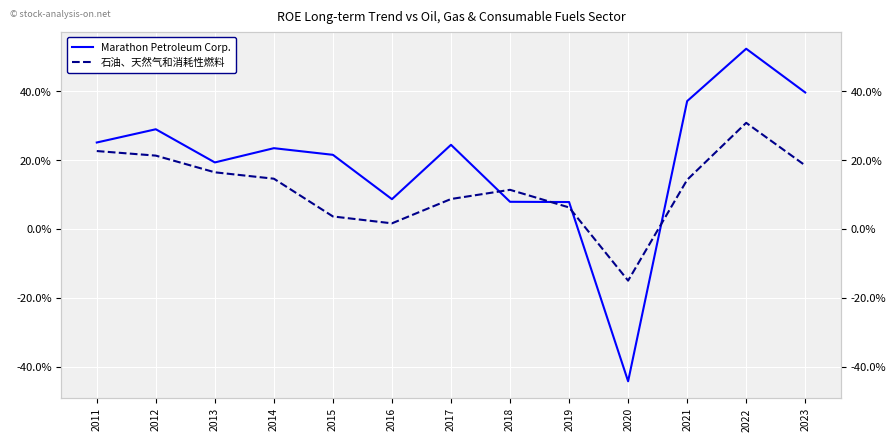

Which series has the largest range (max minus min)?

Marathon Petroleum Corp.